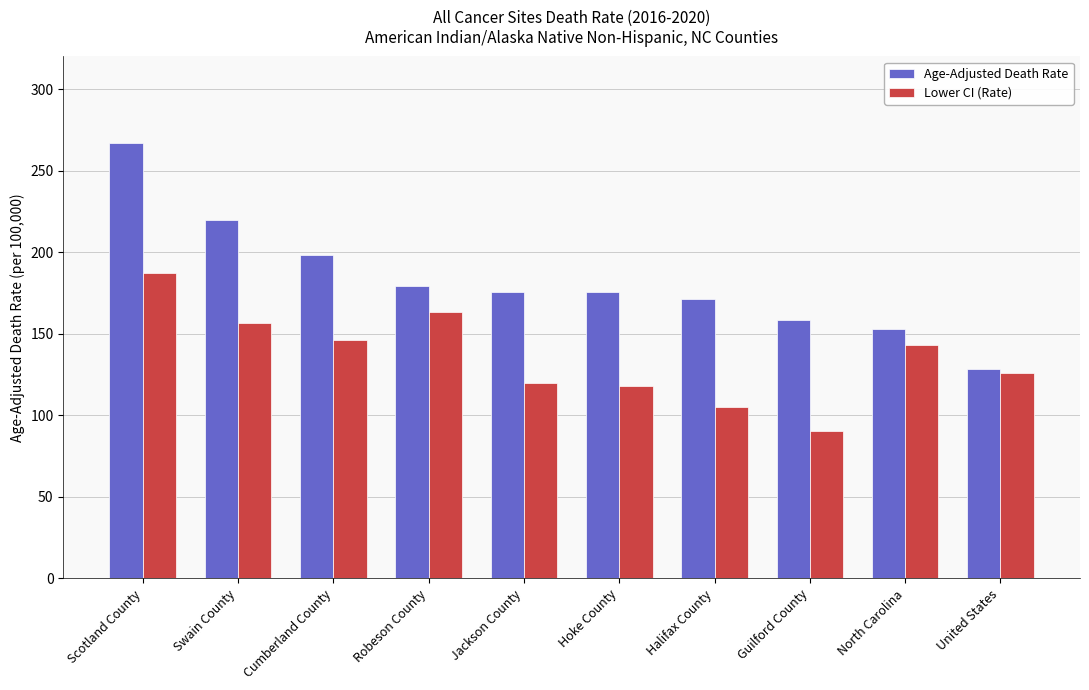

What is the spread (max minus min) of values at Jackson County?

55.9